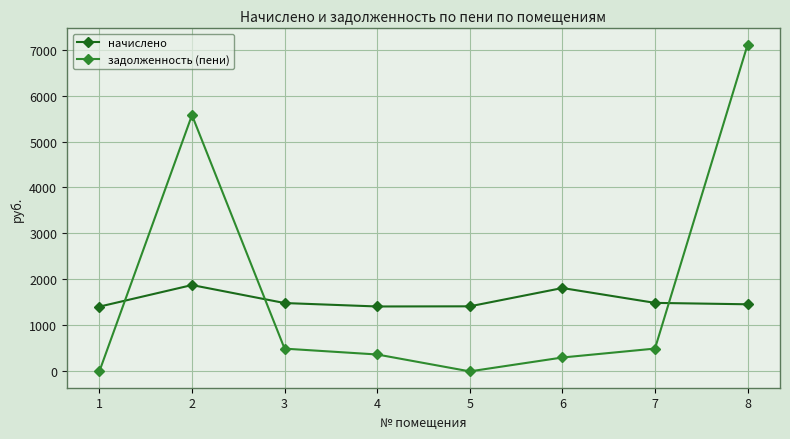

What is the maximum value shown in the chart?

7106.4